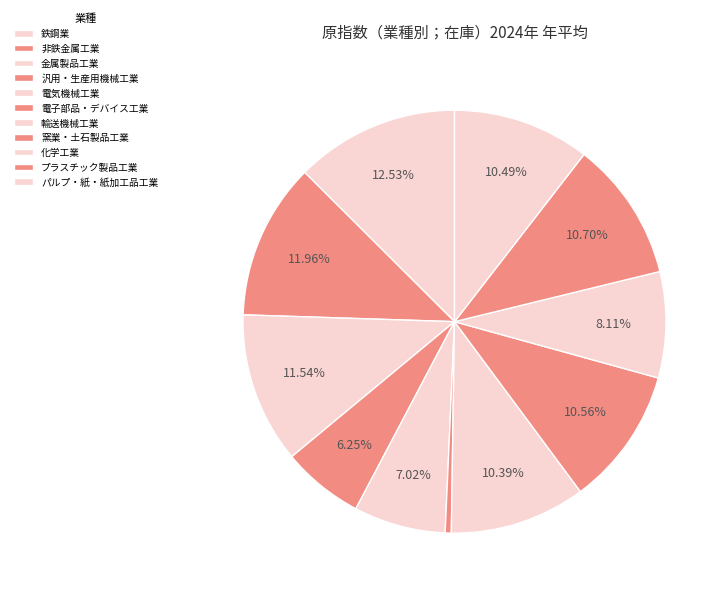

What portion of the pie excludes 電子部品・デバイス工業?

99.5%